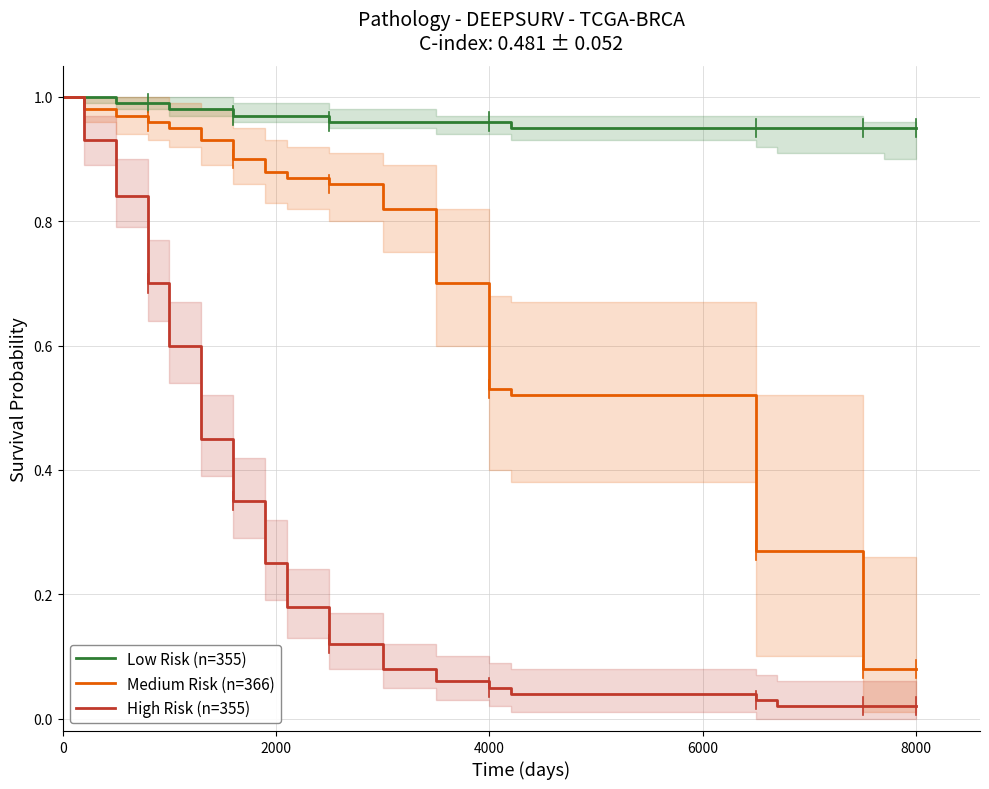

The value of Low Risk (n=355) at 8000 is 0.4. True or false?

False